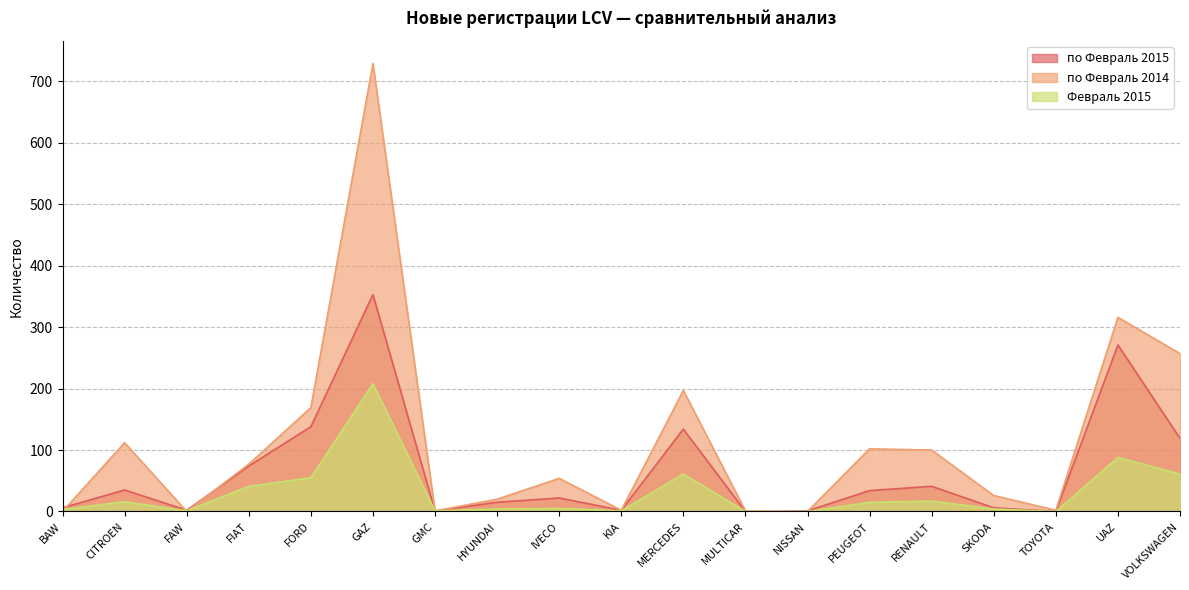

Which series has the widest spread of values?

по Февраль 2014